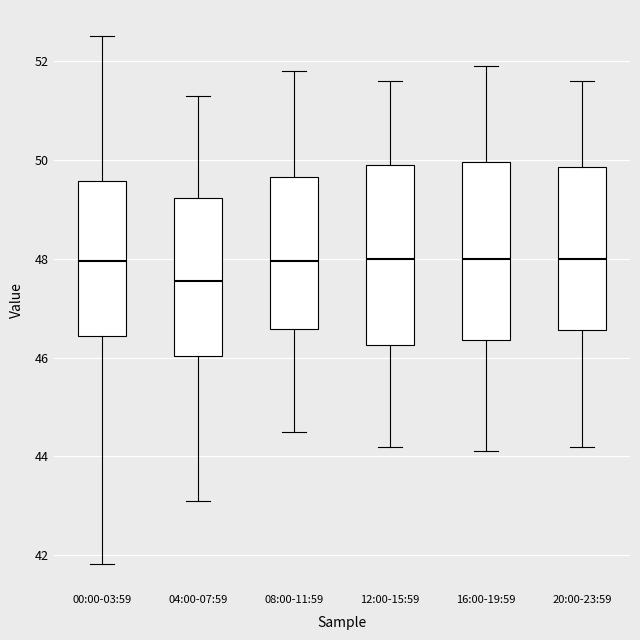

Where is the lower edge of the box for 20:00-23:59 on the y-axis? The values are not printed on the chart, so give them approximately, as read against the axis.

46.6